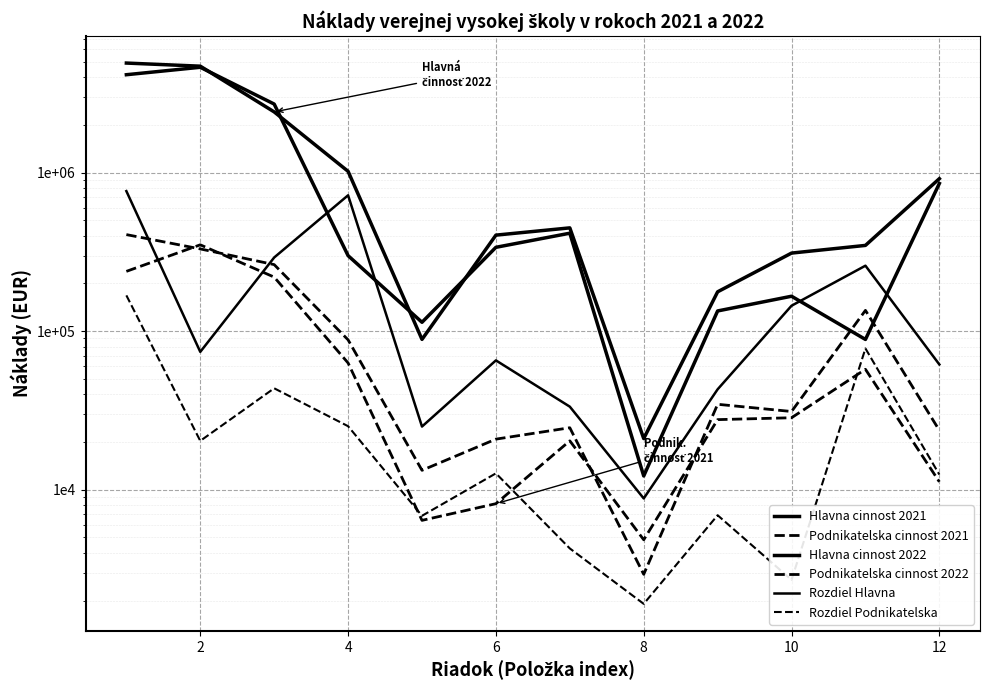

What is the highest value of the Podnikatelska cinnost 2022 series?

406510.2